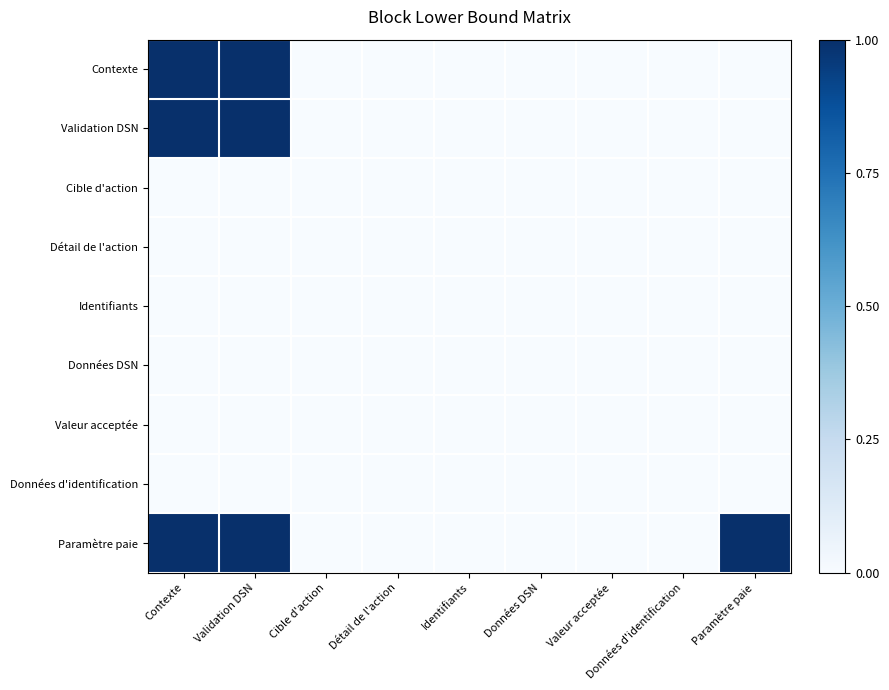

Reading right to left, what are all the values shown in this chart?

Contexte: Paramètre paie=0	Données d'identification=0	Valeur acceptée=0	Données DSN=0	Identifiants=0	Détail de l'action=0	Cible d'action=0	Validation DSN=1	Contexte=1
Validation DSN: Paramètre paie=0	Données d'identification=0	Valeur acceptée=0	Données DSN=0	Identifiants=0	Détail de l'action=0	Cible d'action=0	Validation DSN=1	Contexte=1
Cible d'action: Paramètre paie=0	Données d'identification=0	Valeur acceptée=0	Données DSN=0	Identifiants=0	Détail de l'action=0	Cible d'action=0	Validation DSN=0	Contexte=0
Détail de l'action: Paramètre paie=0	Données d'identification=0	Valeur acceptée=0	Données DSN=0	Identifiants=0	Détail de l'action=0	Cible d'action=0	Validation DSN=0	Contexte=0
Identifiants: Paramètre paie=0	Données d'identification=0	Valeur acceptée=0	Données DSN=0	Identifiants=0	Détail de l'action=0	Cible d'action=0	Validation DSN=0	Contexte=0
Données DSN: Paramètre paie=0	Données d'identification=0	Valeur acceptée=0	Données DSN=0	Identifiants=0	Détail de l'action=0	Cible d'action=0	Validation DSN=0	Contexte=0
Valeur acceptée: Paramètre paie=0	Données d'identification=0	Valeur acceptée=0	Données DSN=0	Identifiants=0	Détail de l'action=0	Cible d'action=0	Validation DSN=0	Contexte=0
Données d'identification: Paramètre paie=0	Données d'identification=0	Valeur acceptée=0	Données DSN=0	Identifiants=0	Détail de l'action=0	Cible d'action=0	Validation DSN=0	Contexte=0
Paramètre paie: Paramètre paie=1	Données d'identification=0	Valeur acceptée=0	Données DSN=0	Identifiants=0	Détail de l'action=0	Cible d'action=0	Validation DSN=1	Contexte=1